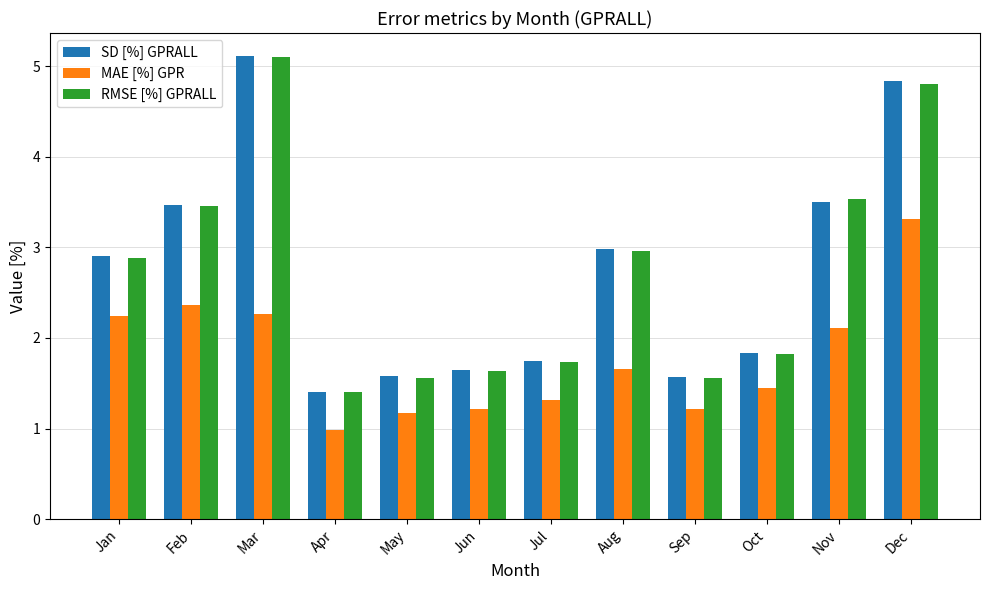

What is the sum of the SD [%] GPRALL values at Aug and Jan?

5.9